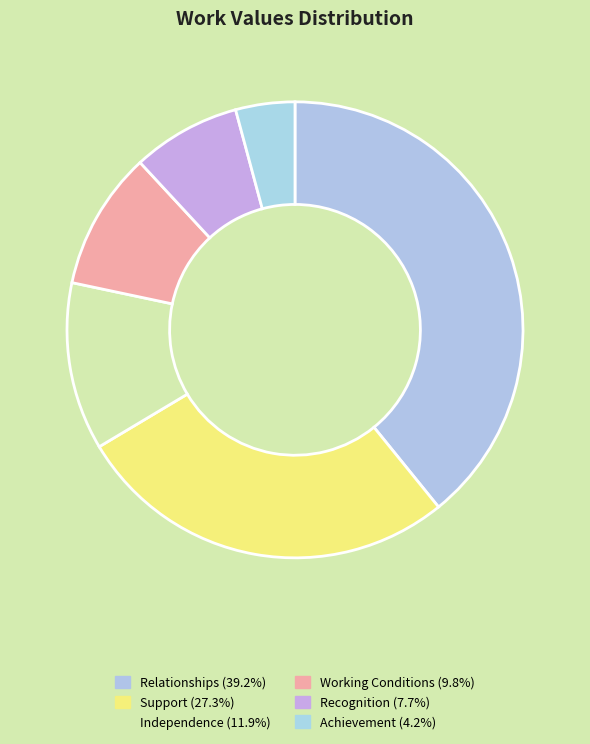

The Recognition slice represents 8% of the pie. True or false?

True